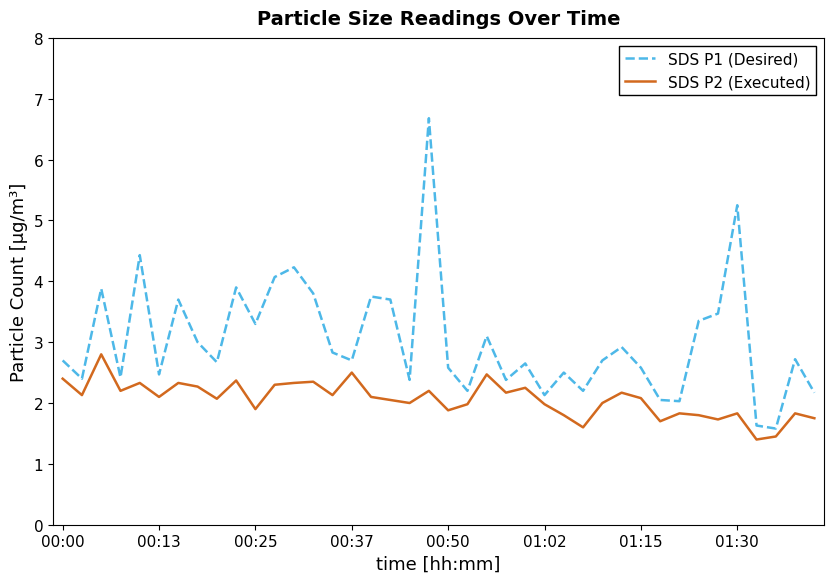

Which series has the largest range (max minus min)?

SDS P1 (Desired)